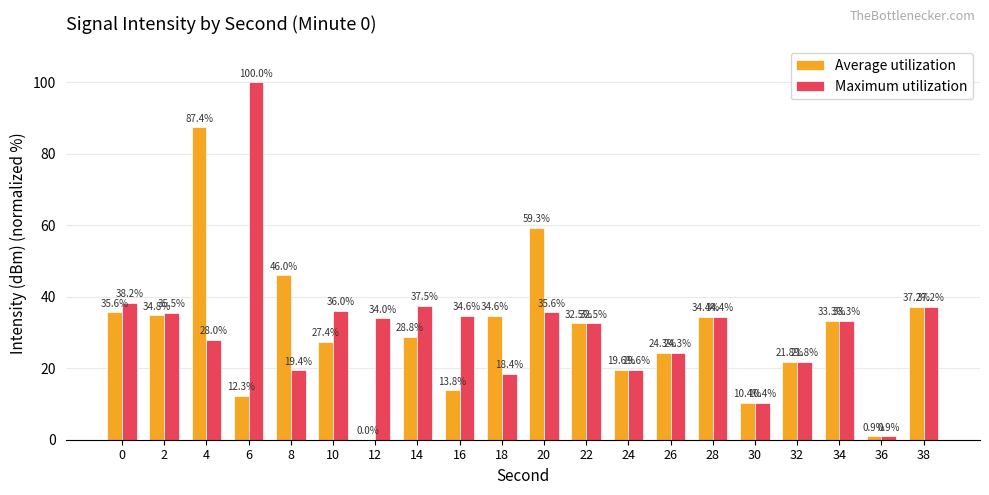

What value does the Maximum utilization series have at 12?

34.0